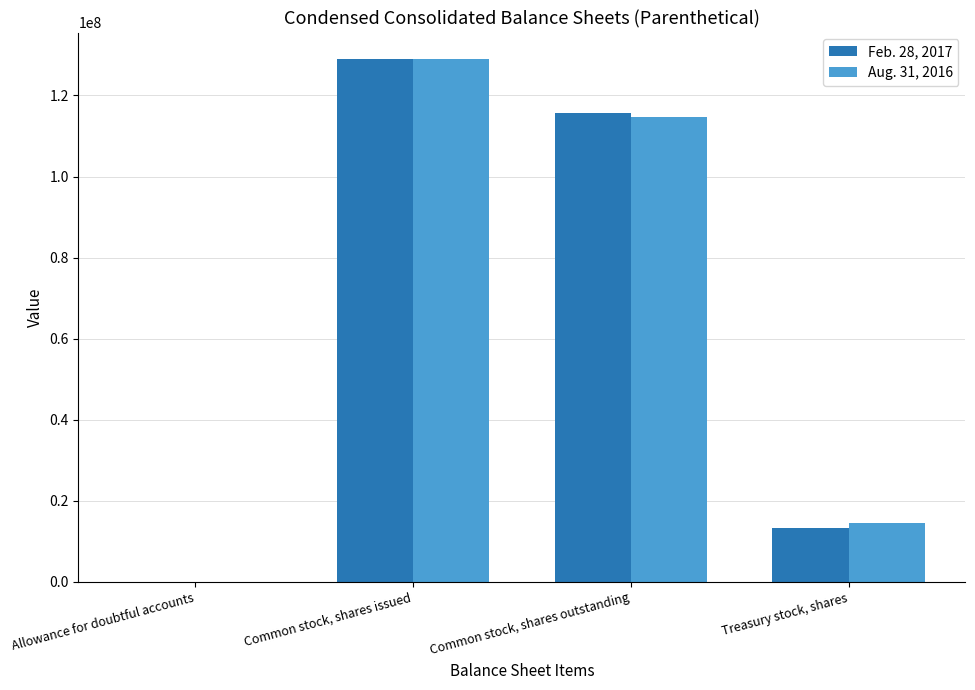

Reading right to left, extract all data points from this chart.

Feb. 28, 2017: 13281892	115778772	129060664	5283
Aug. 31, 2016: 14425068	114635596	129060664	6427